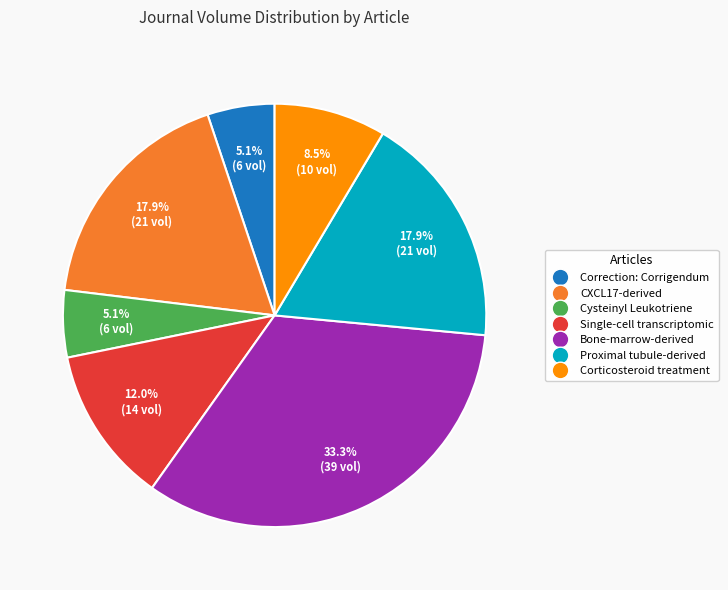

Do Single-cell transcriptomic and CXCL17-derived together represent more than half of the pie?

No